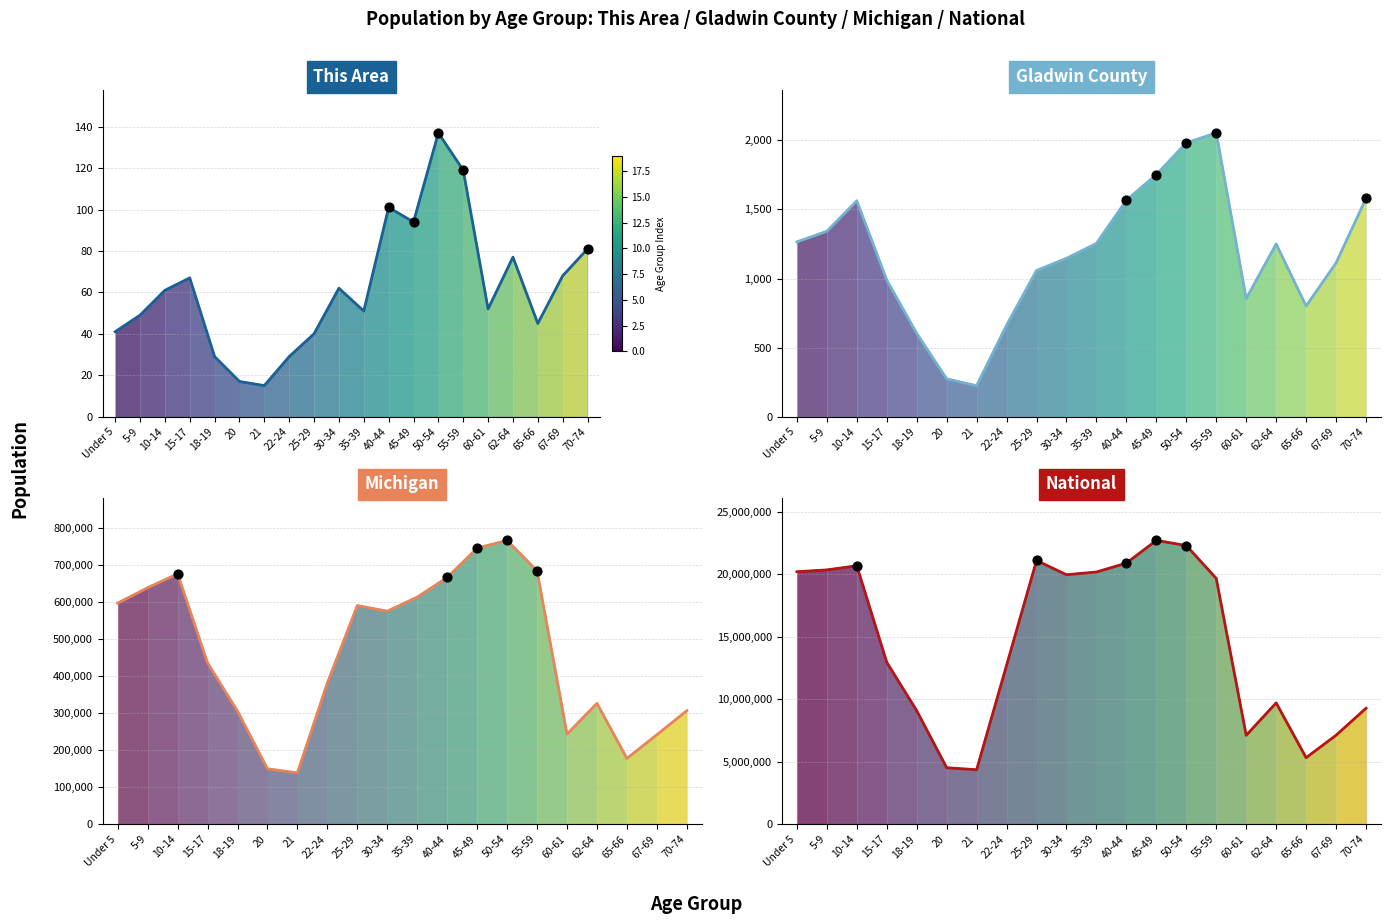

Is the value of This Area at 22-24 greater than the value of Gladwin County at 55-59?

No